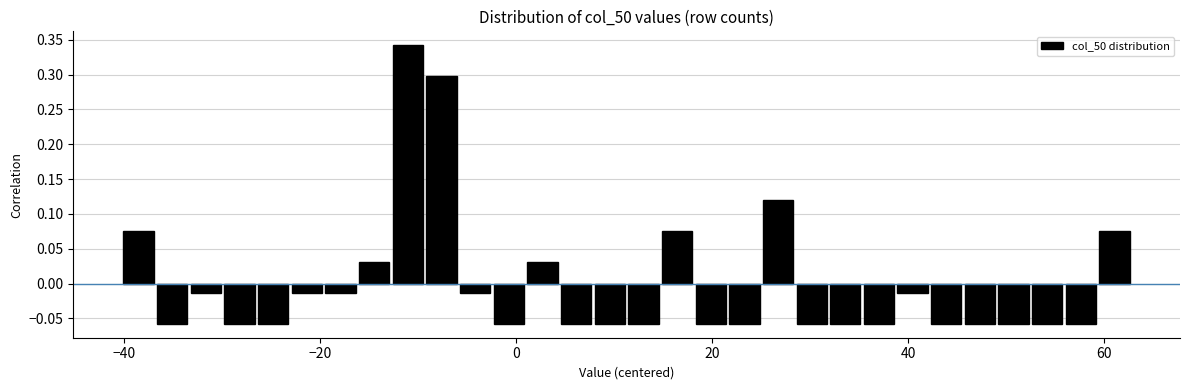

Read against the x-axis, roughly where is the centre of the tallest bar?

-12